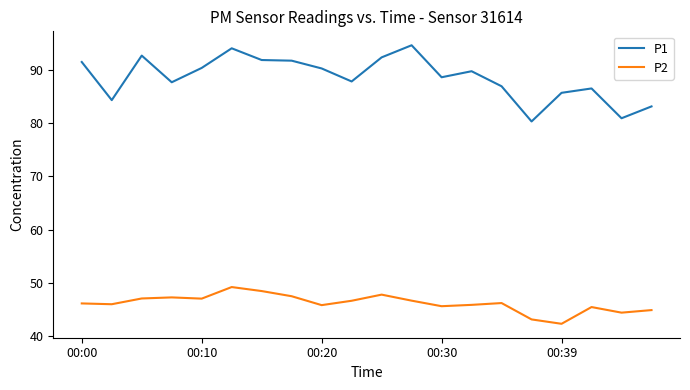

True or false: P1 and P2 cross at least once.

False